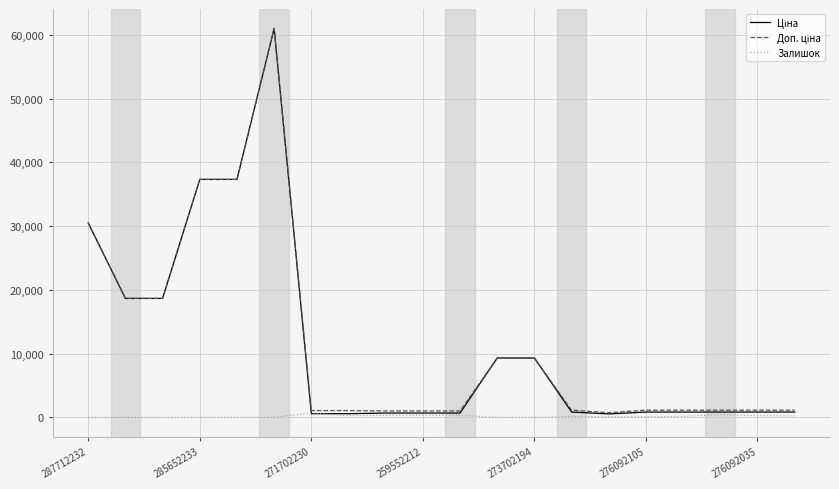

How many lines are shown in the chart?

3